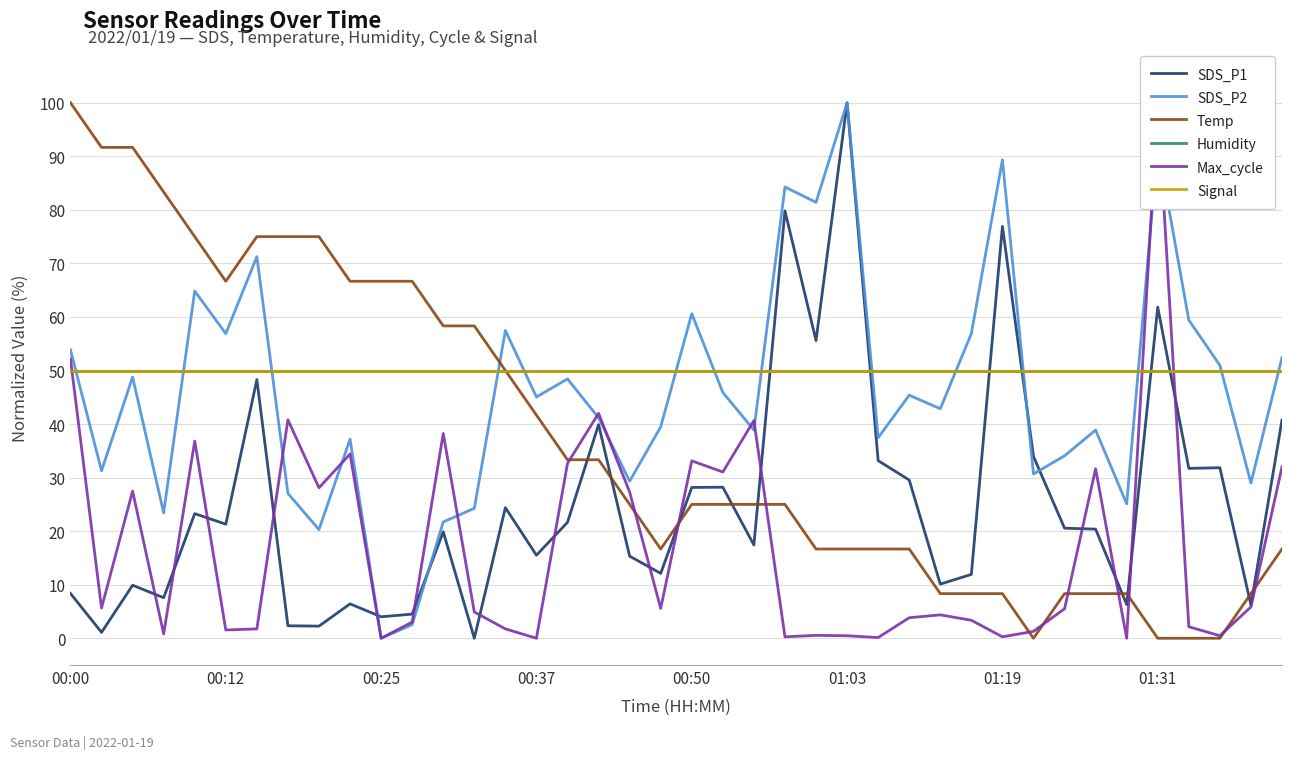

Is it true that Temp equals 58.3 at 12?

True